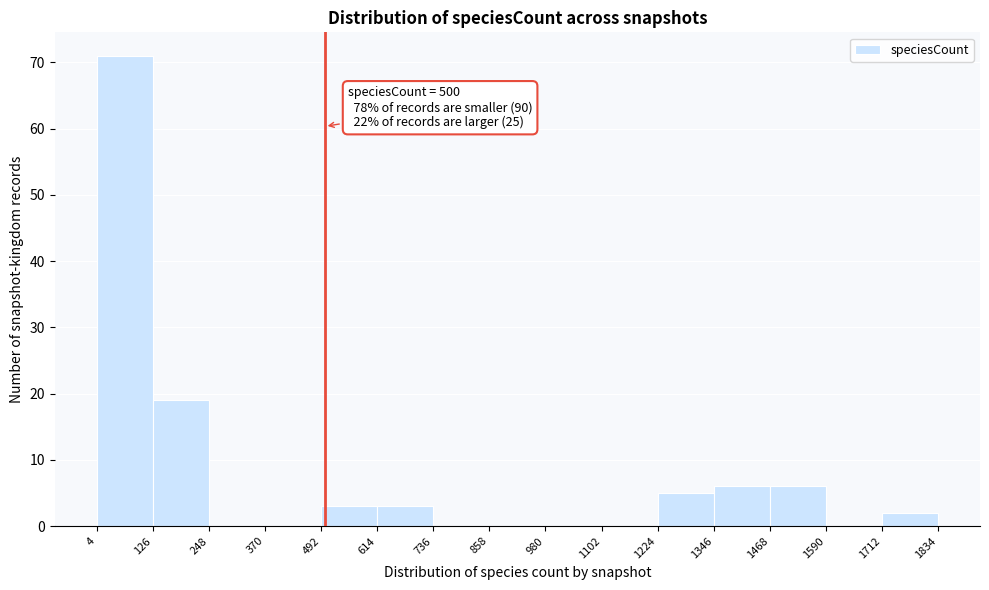

Which range on the x-axis has the tallest bar?

4 to 126